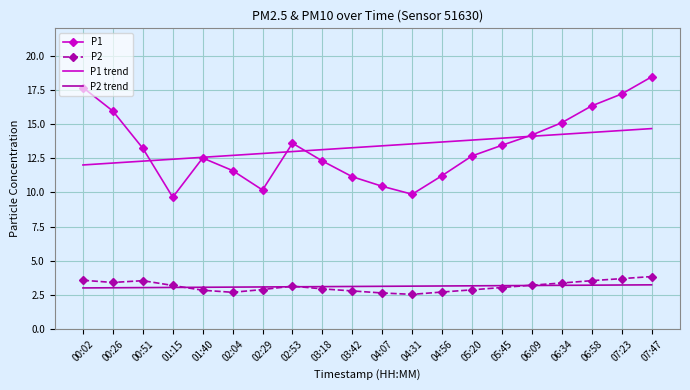

What position from the right is 02:53?

13